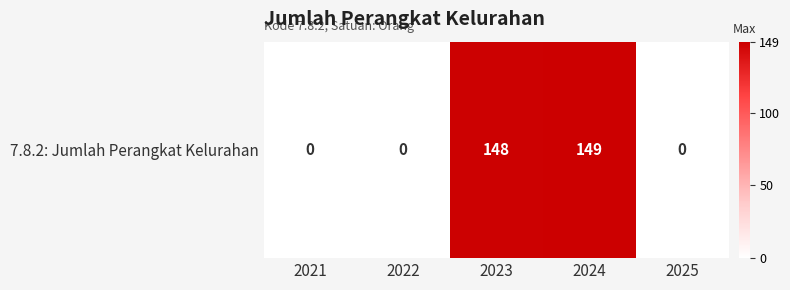

Reading right to left, list all the values displayed in this chart.

0	149	148	0	0